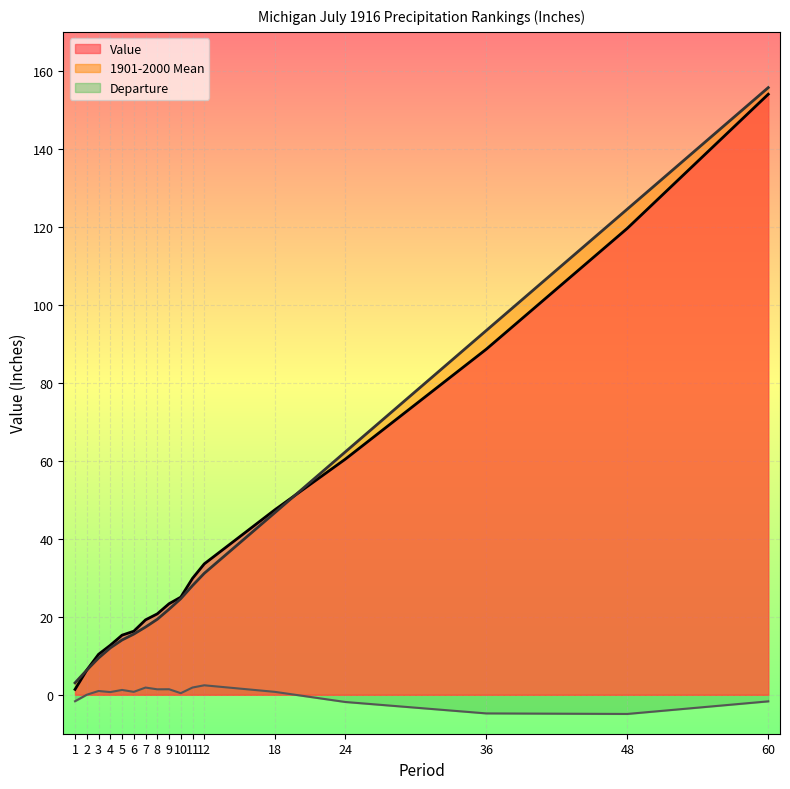

Between which two adjacent categories do Value and 1901-2000 Mean first intersect?

18 and 24